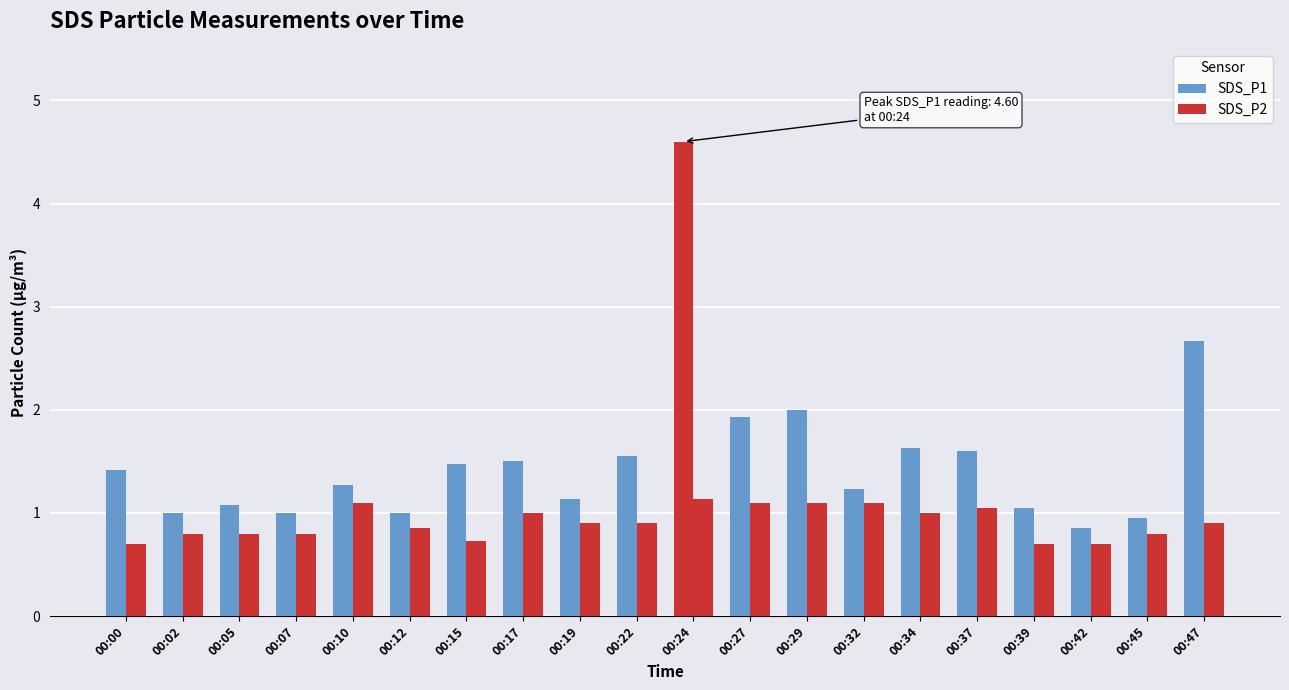

Are the bars grouped side by side (vs. stacked)?

Yes